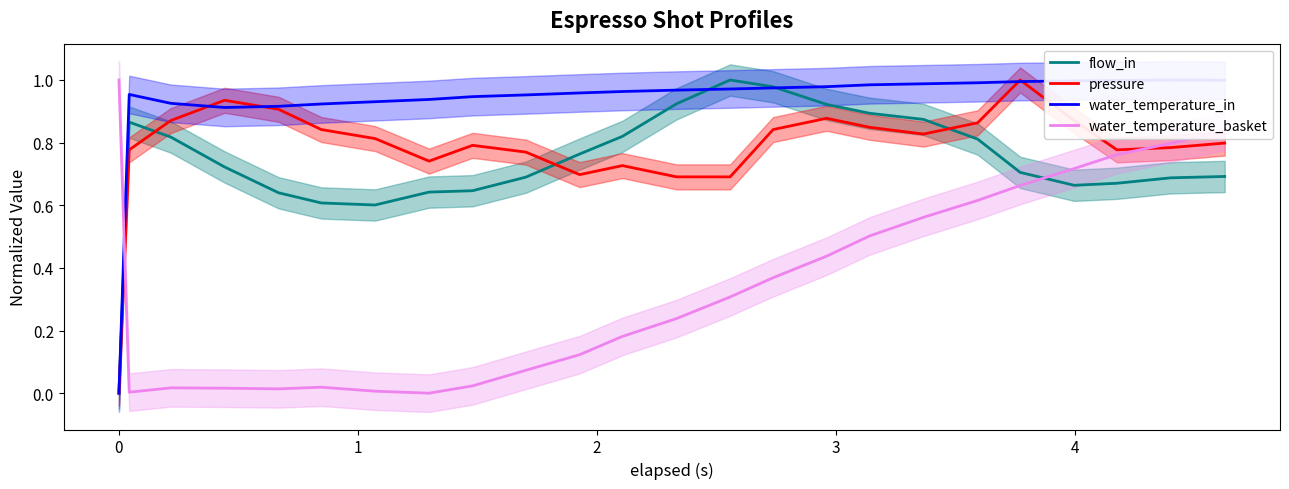

How many times do water_temperature_basket and pressure cross each other?

2